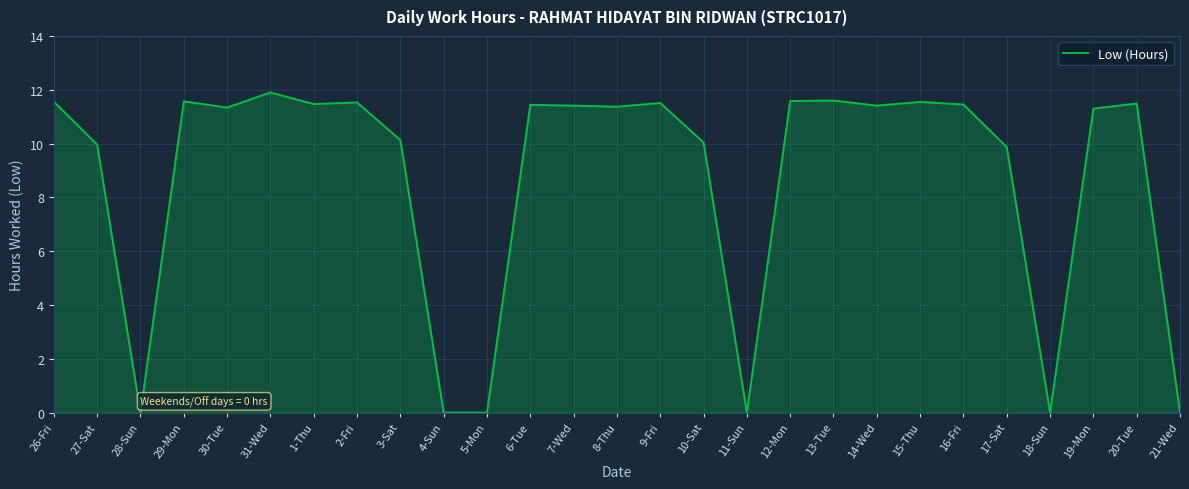

True or false: the data shows 11.4 at 8-Thu.

True